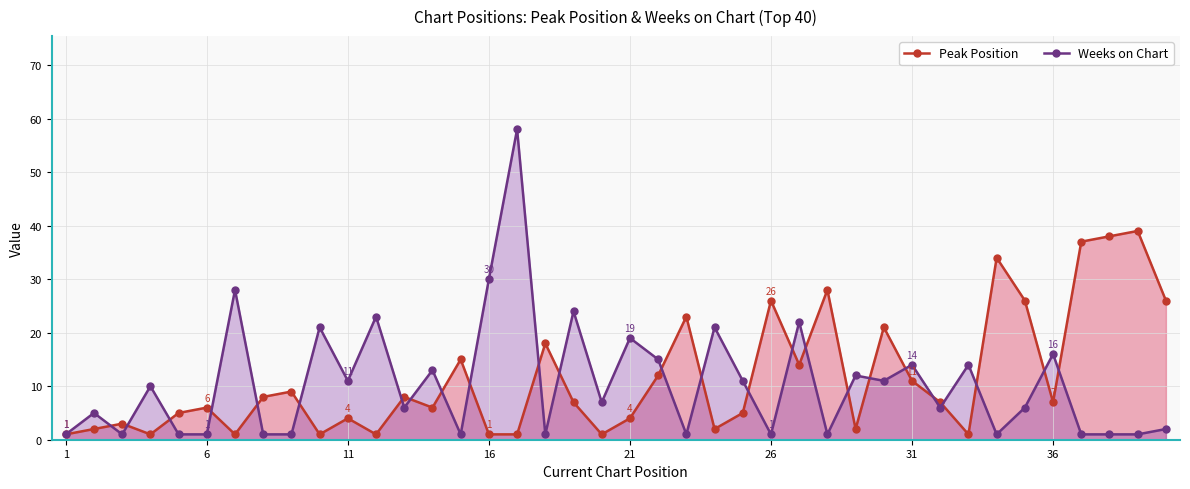

Which series has the widest spread of values?

Weeks on Chart